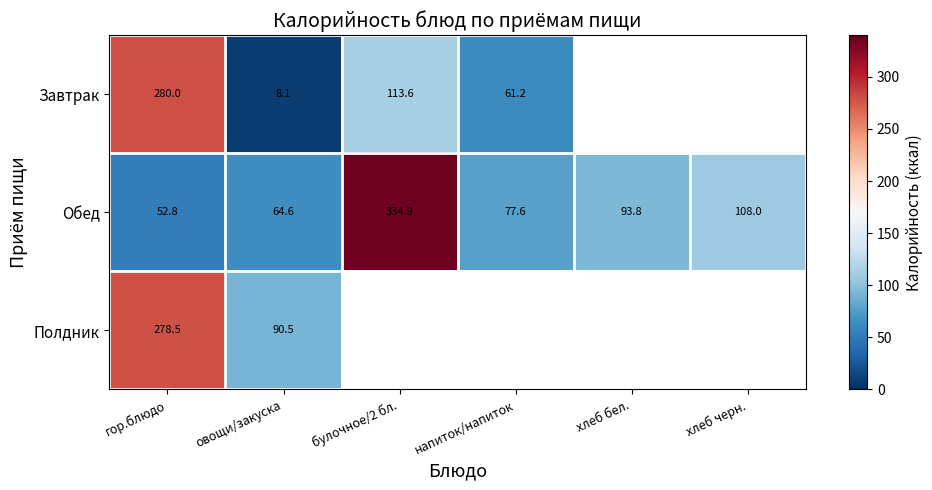

What is the spread (max minus min) of values at напиток/напиток?

16.4